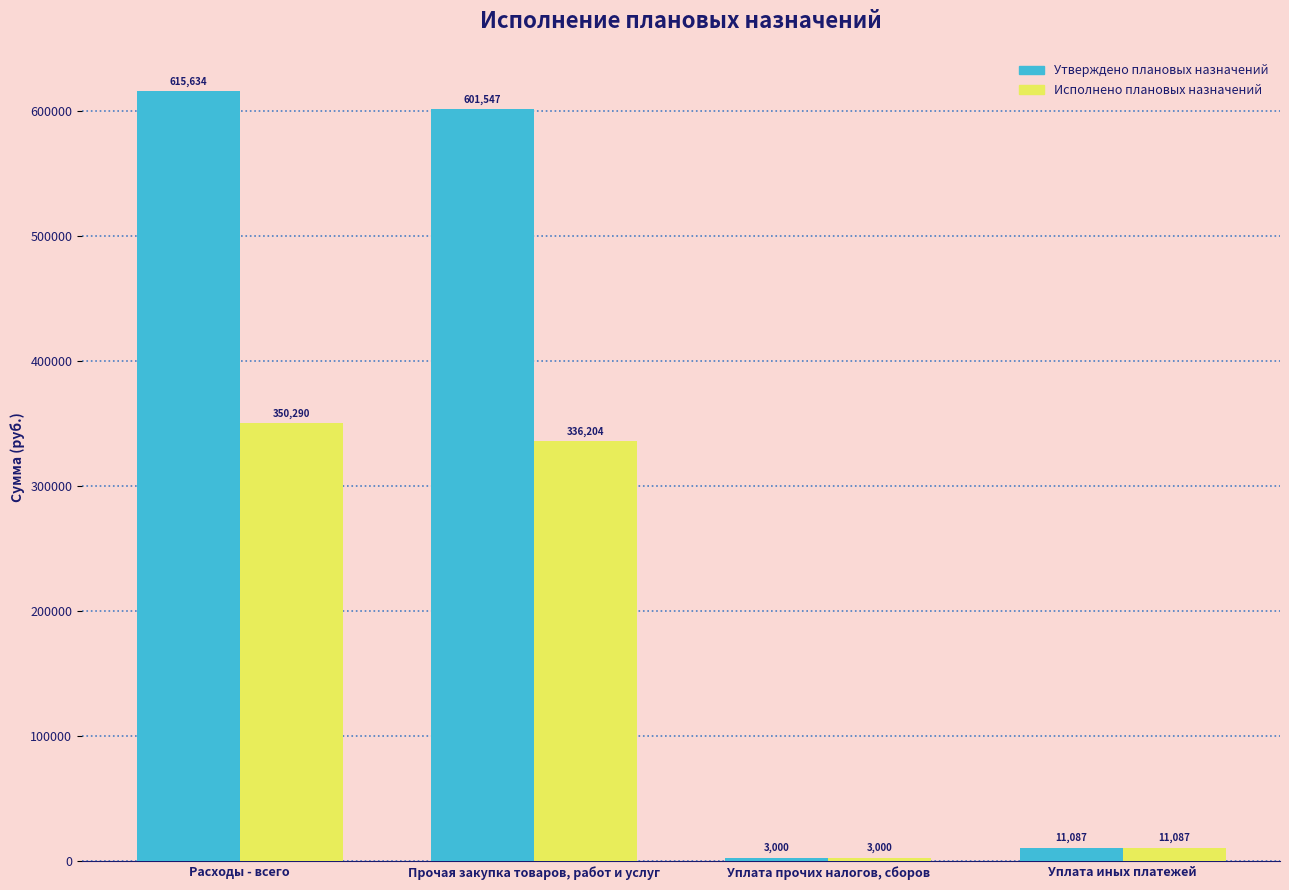

How many data points does each series have?

4